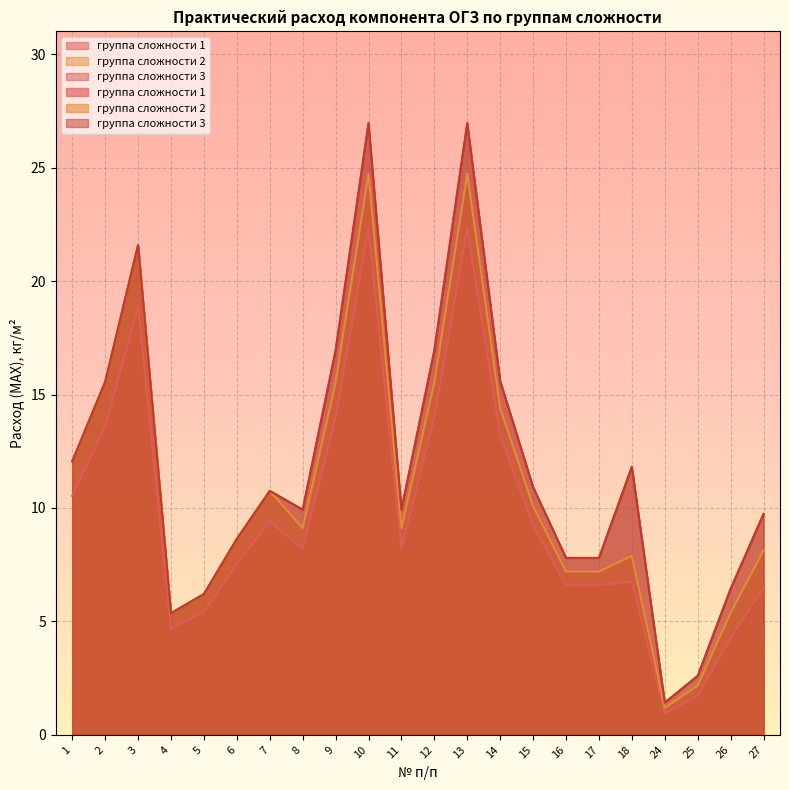

List the series in order of their overall mean, lowest first.

группа сложности 1, группа сложности 2, группа сложности 3